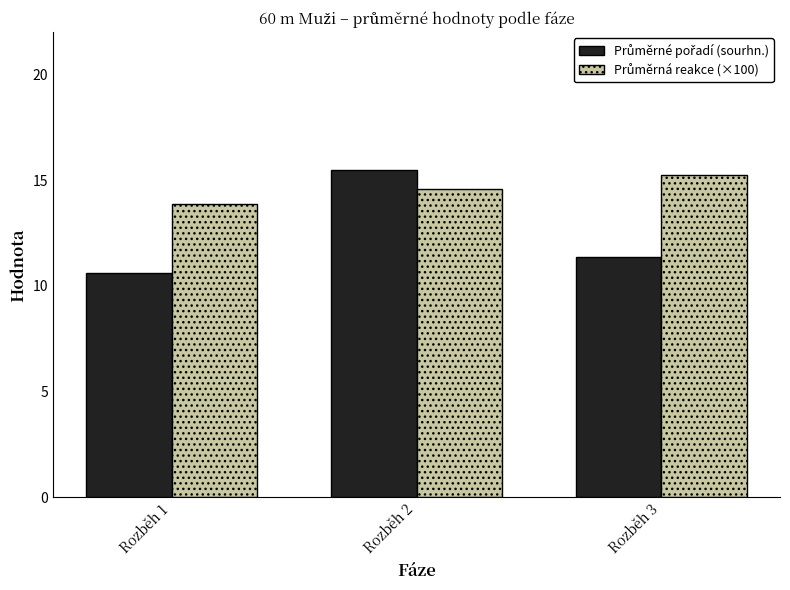

At which category does the chart reach its minimum across all series?

Rozběh 1